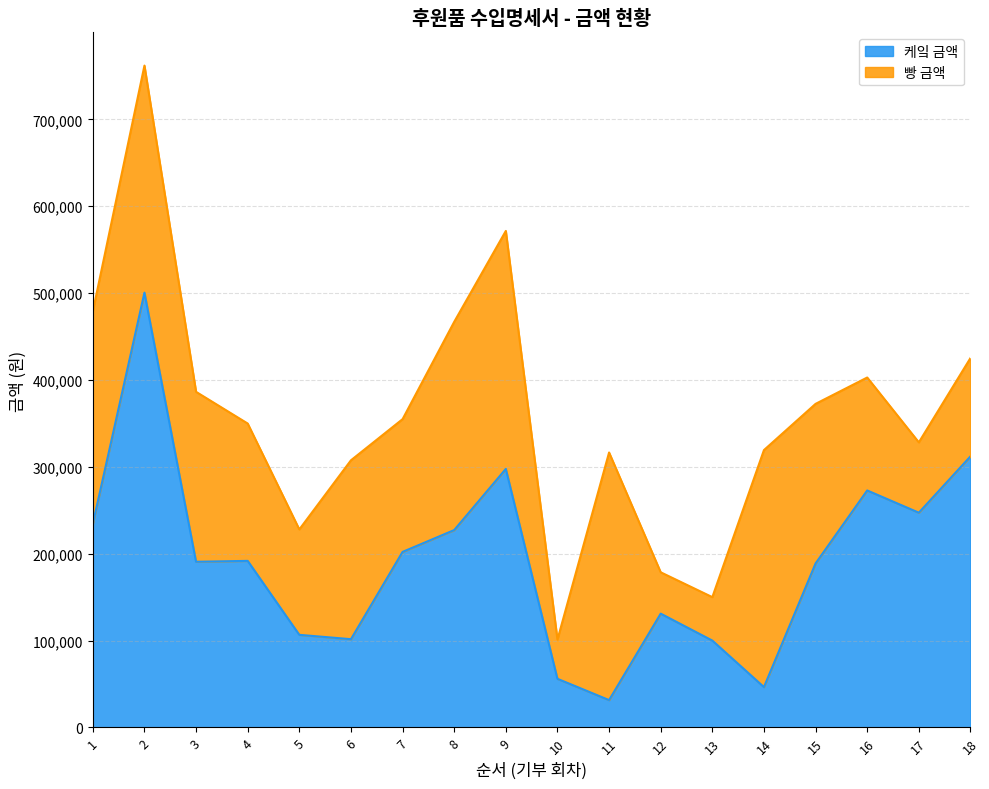

What is the average value?

191012